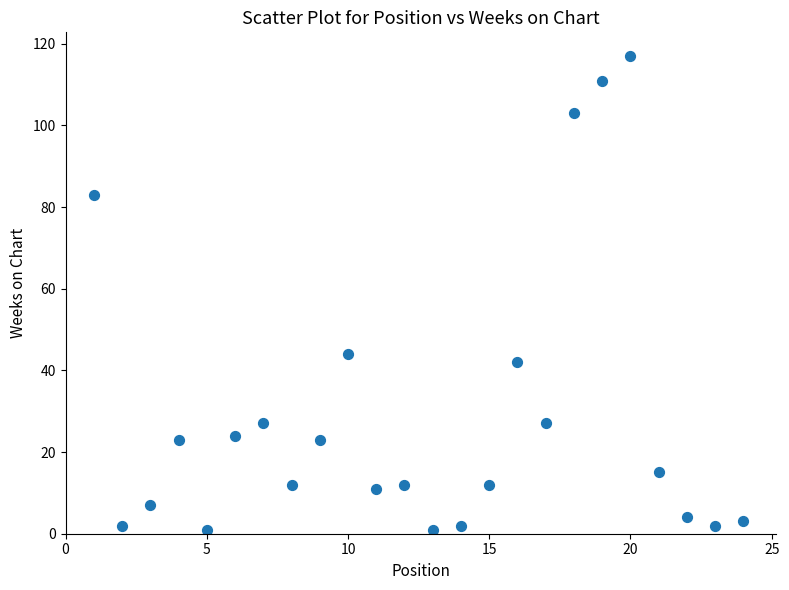

What Y value in the scatter plot is closest to 59?

44